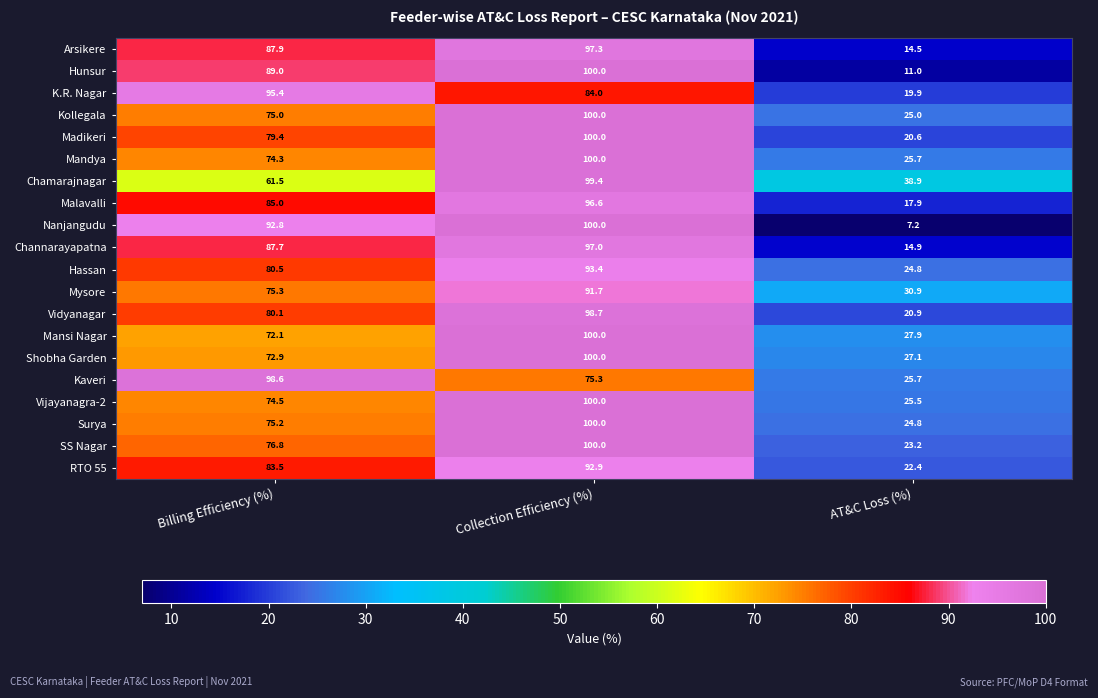

What is the sum of the Kaveri values at AT&C Loss (%) and Billing Efficiency (%)?

124.3